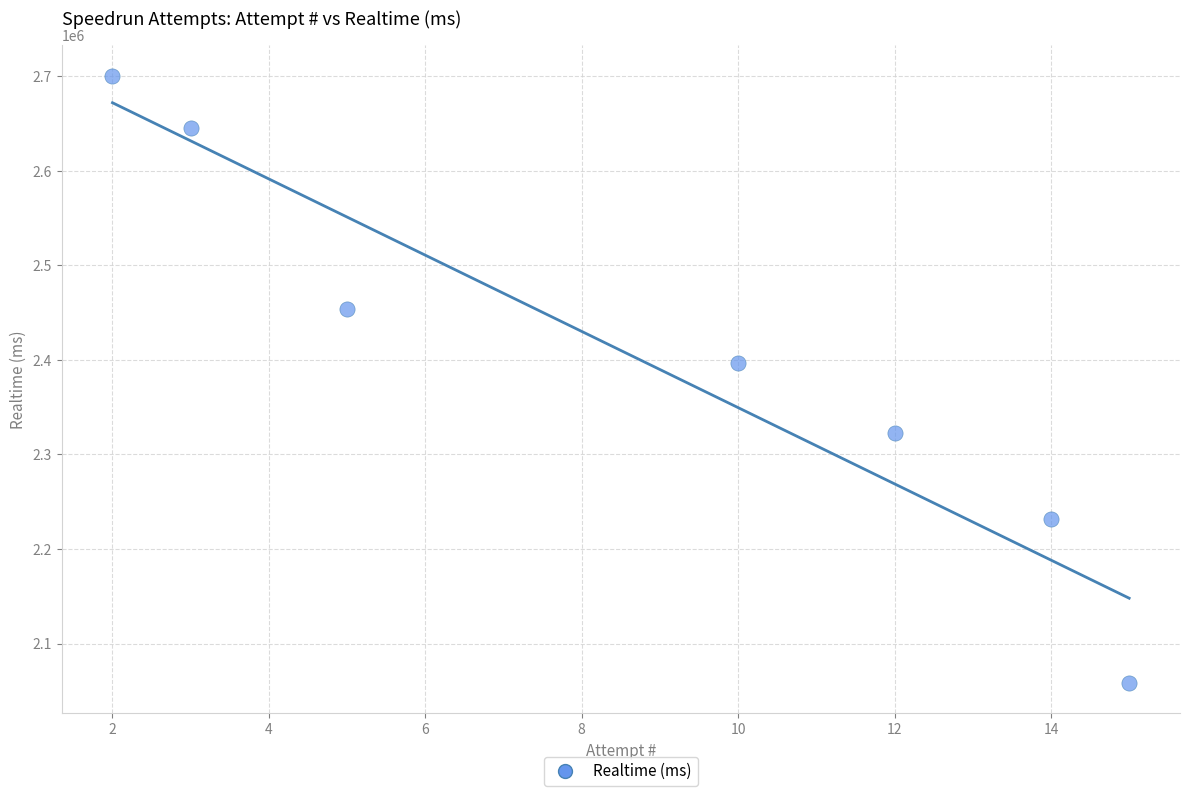

What Y value in the scatter plot is closest to 2379404?

2397170